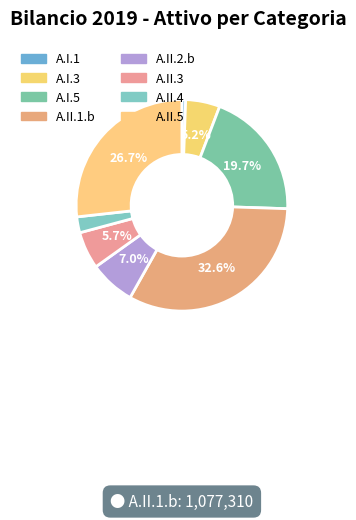

What is the change in value from A.II.2.b to A.II.5?

+652554.5